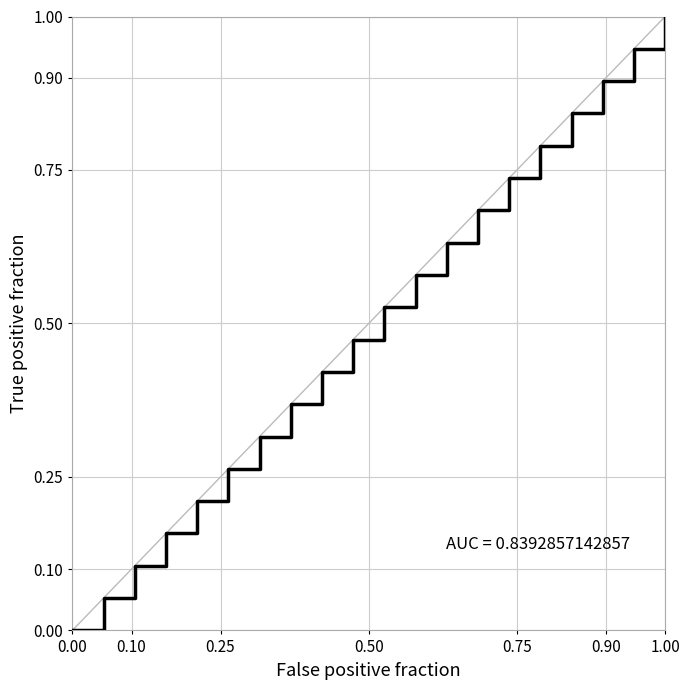

What is the difference between the maximum and minimum values?

1.0